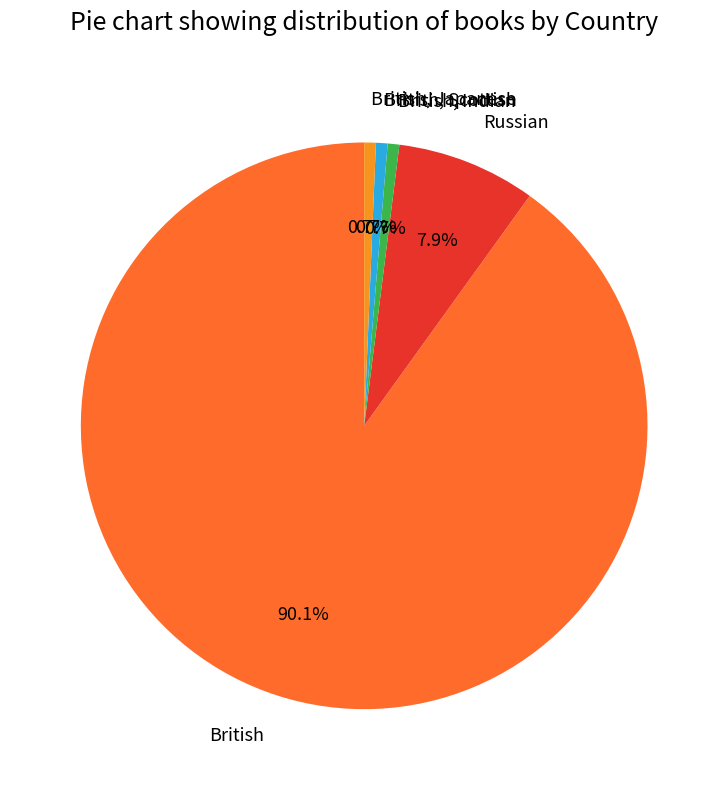

Which category has the biggest portion of the pie?

British